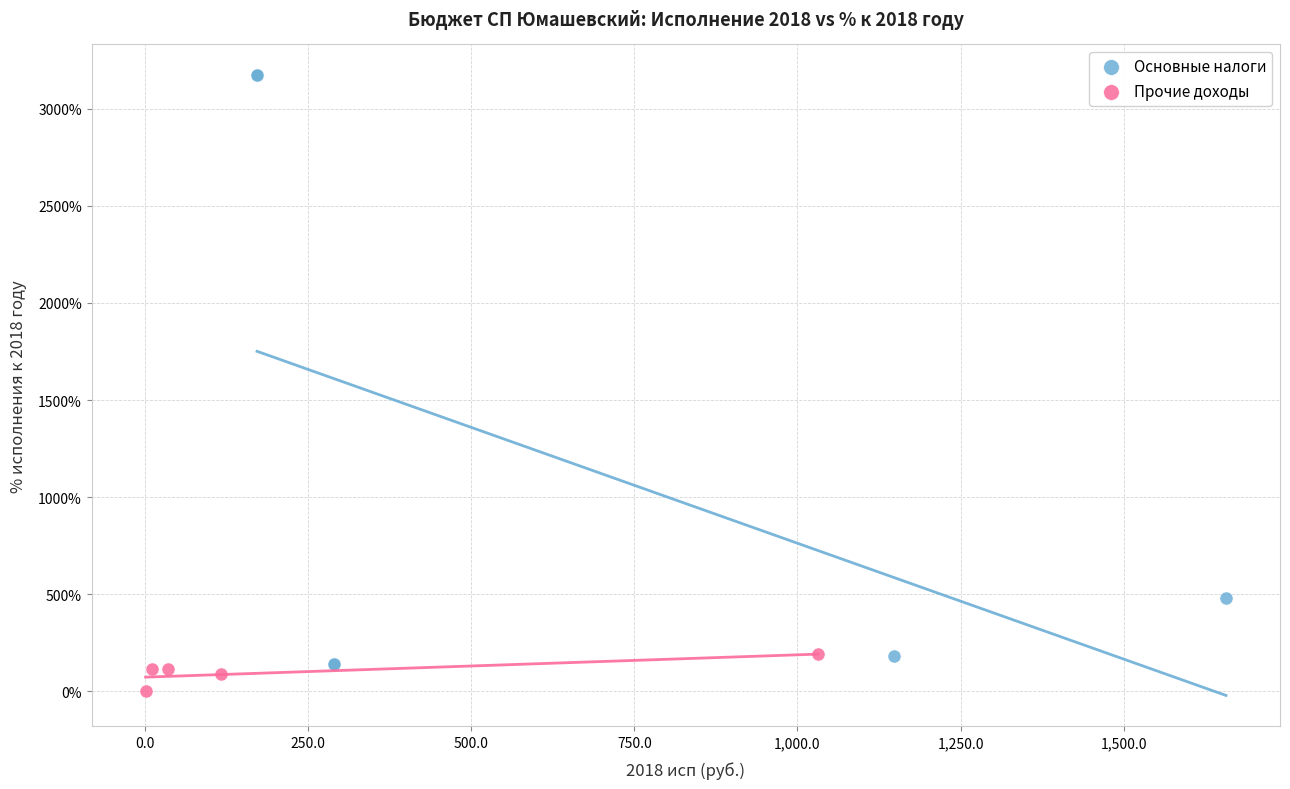

Which series contains the lowest Y value?

Прочие доходы